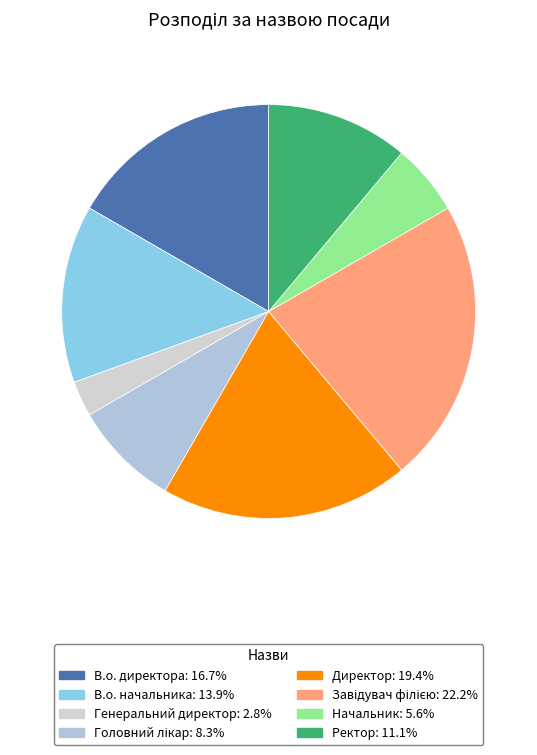

How many segments does this pie chart have?

8